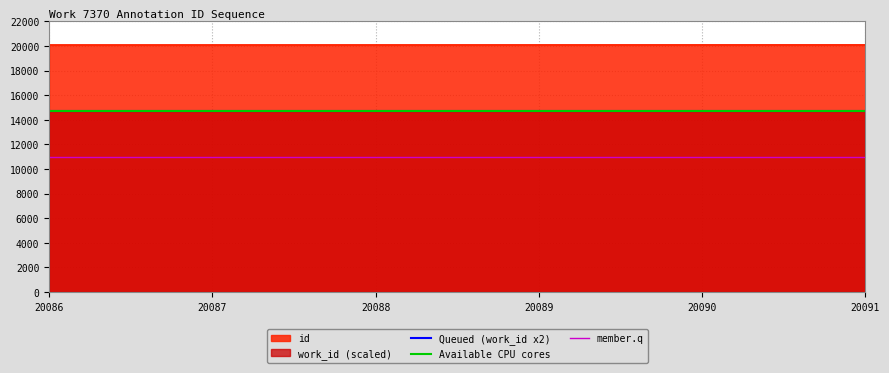

Does the chart display data point markers on the line(s)?

No